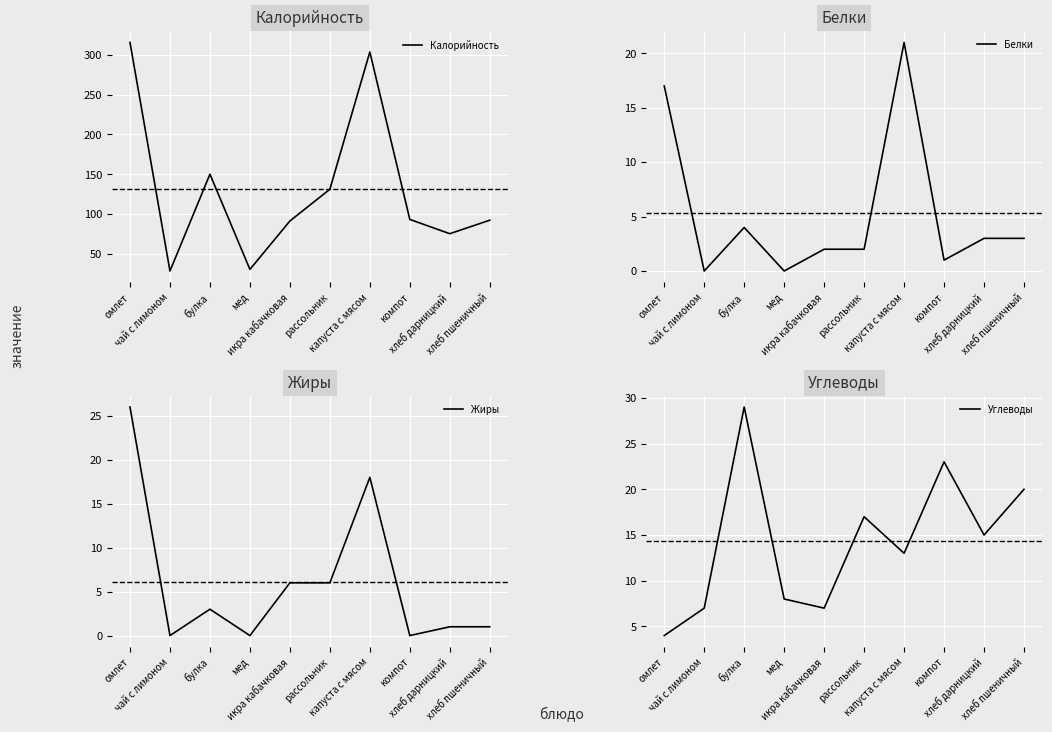

Which has a higher value, хлеб дарницкий or икра кабачковая?

икра кабачковая